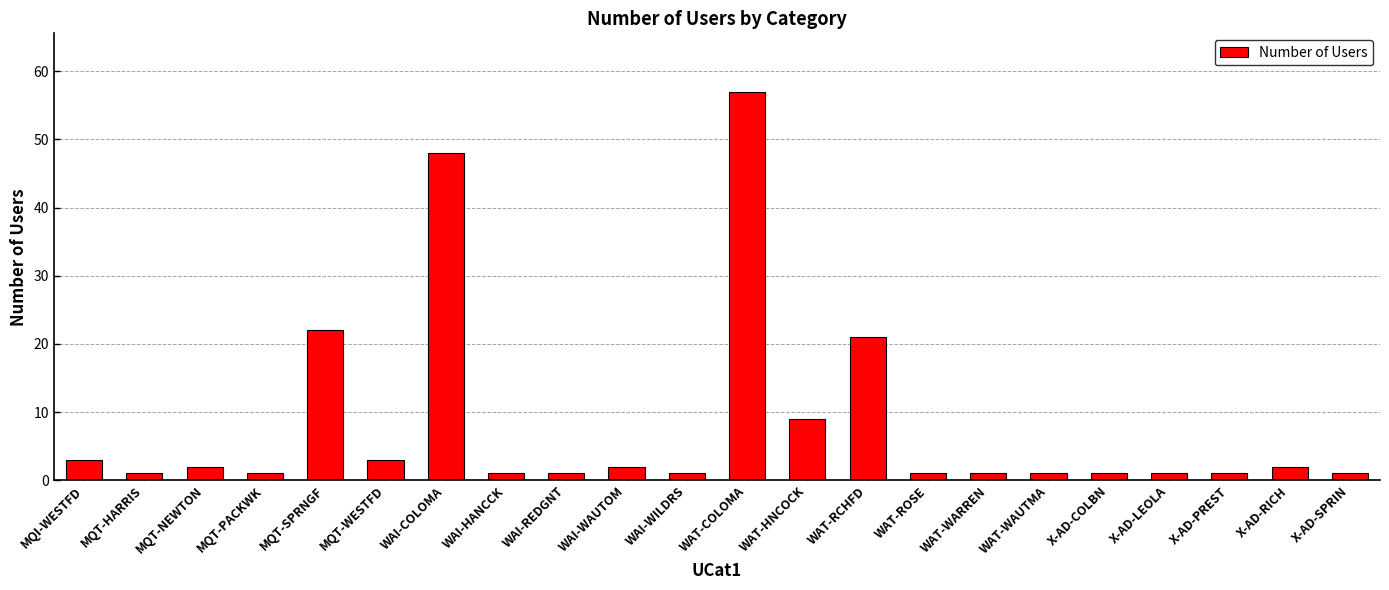

How many bars are there in total?

22